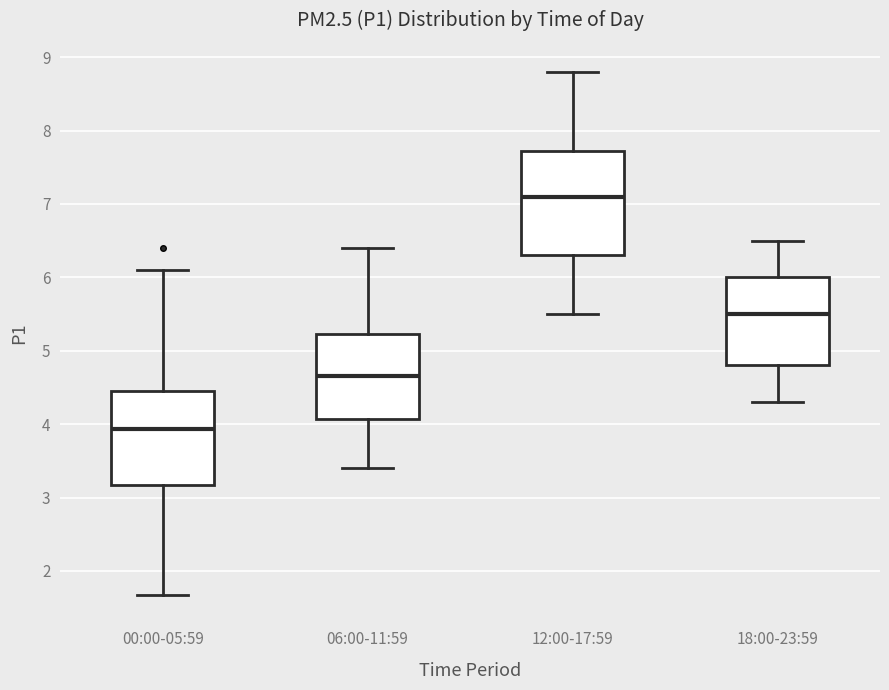

Comparing the boxes themselves (not the whiskers), which one is the tallest?

12:00-17:59